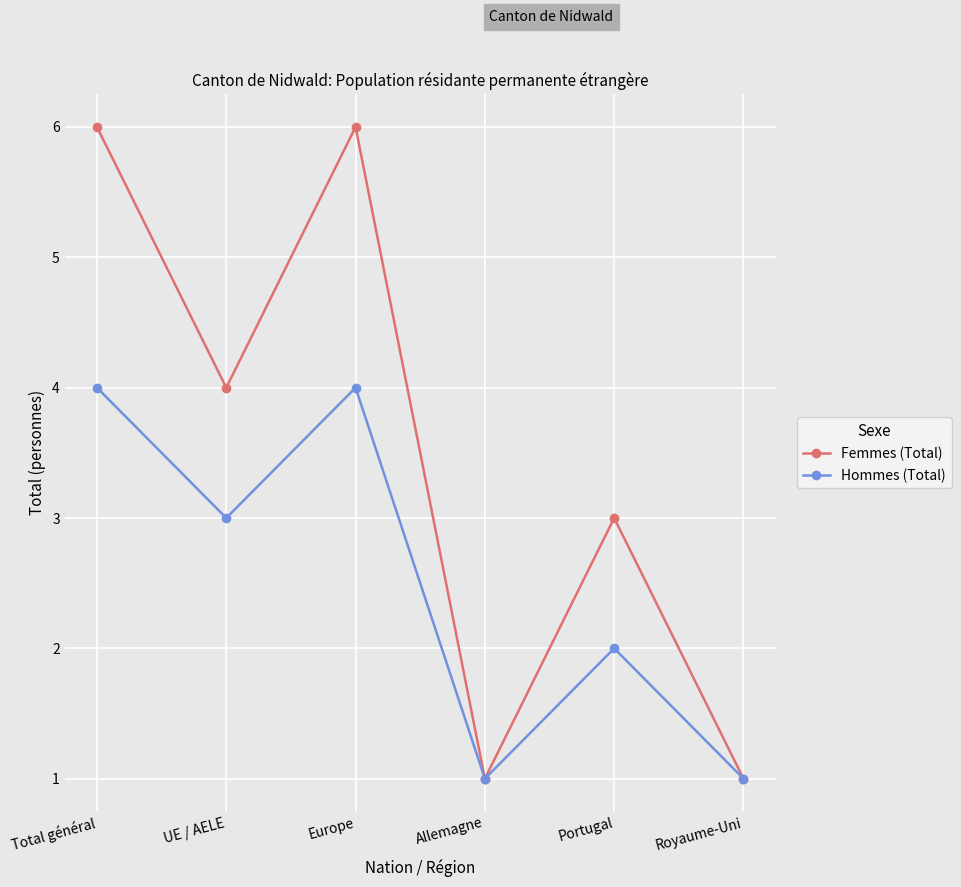

At which label does Femmes (Total) first exceed 4?

Total général